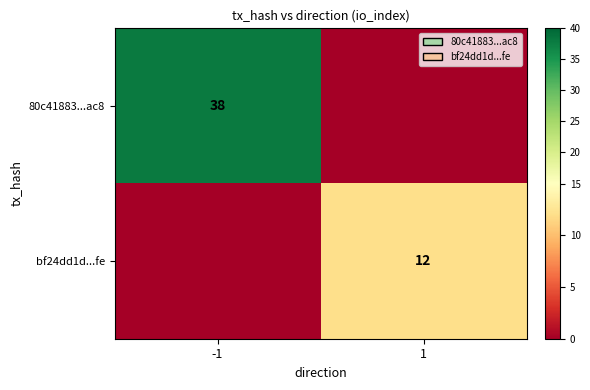

Is it true that bf24dd1d...fe equals 12 at 1?

True